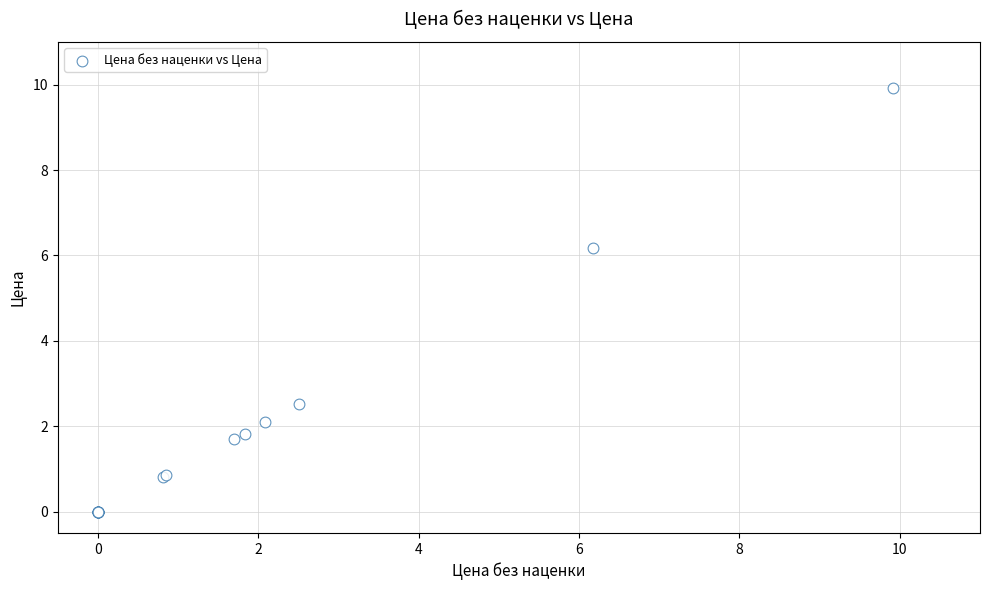

What Y value in the scatter plot is closest to 4?

2.5